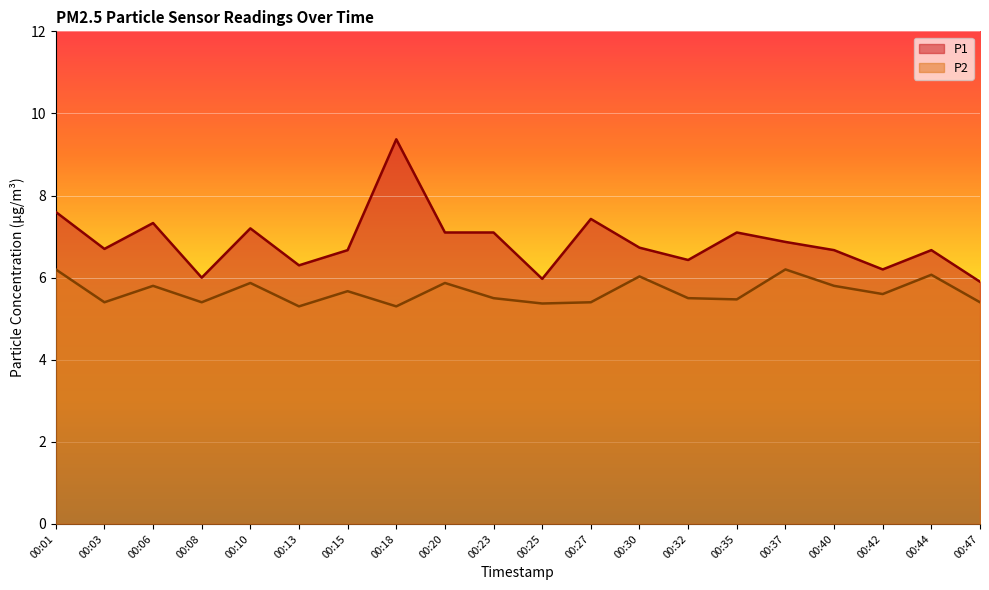

Rank the series by their average value, from highest to lowest.

P1, P2